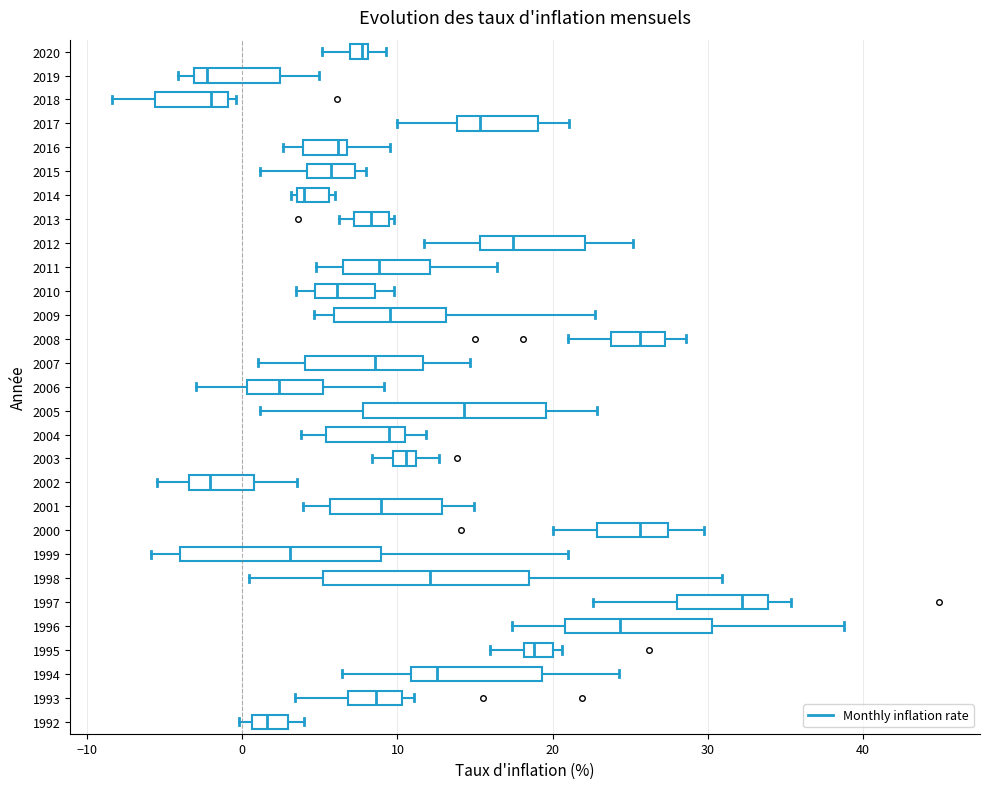

Where does the median line of the box at y = 2008 sit on the x-axis? The values are not printed on the chart, so give them approximately, as read against the axis.

26